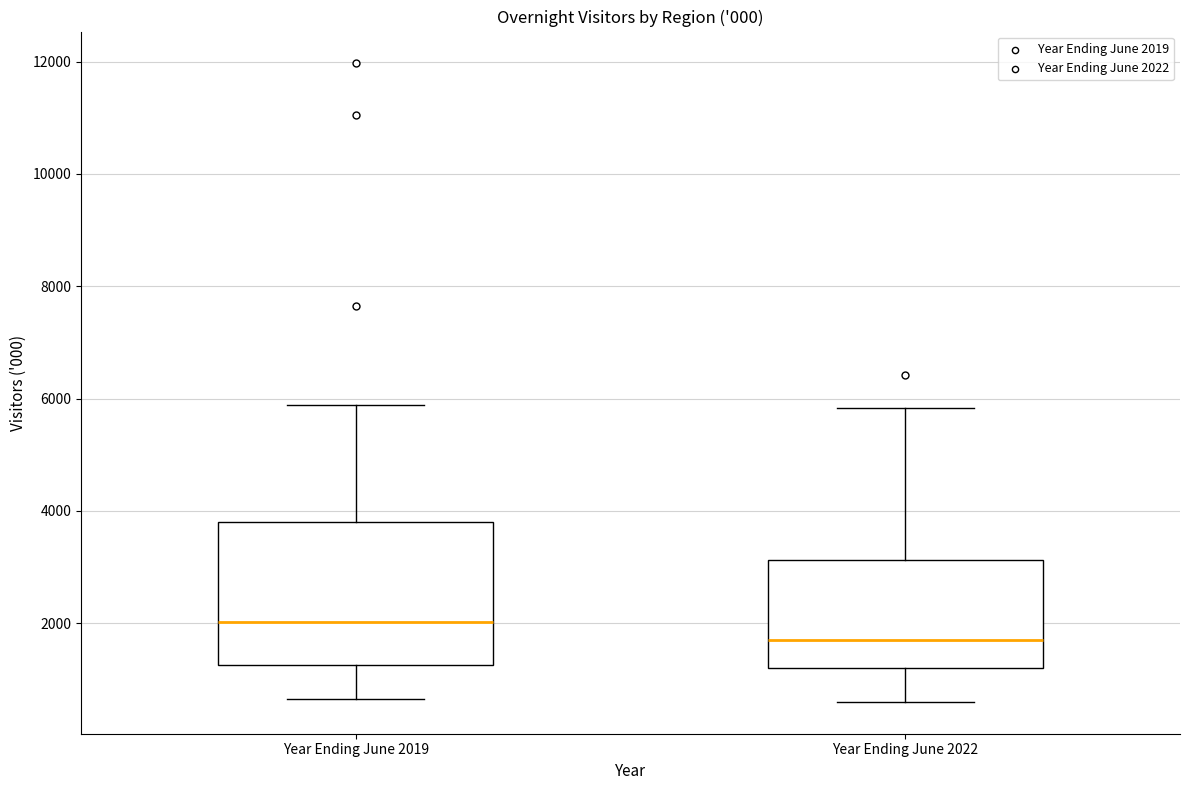

Reading left to right, transcribe this box plot: for each box, give where its median line is, the range the box spans, and where its two whiskers end, as read against the y-axis. The values are not printed on the chart, so give them approximately, as read against the axis.

Year Ending June 2019: median 2000, box 1200 to 3800, whiskers 600 to 5800
Year Ending June 2022: median 1800, box 1200 to 3200, whiskers 600 to 5800